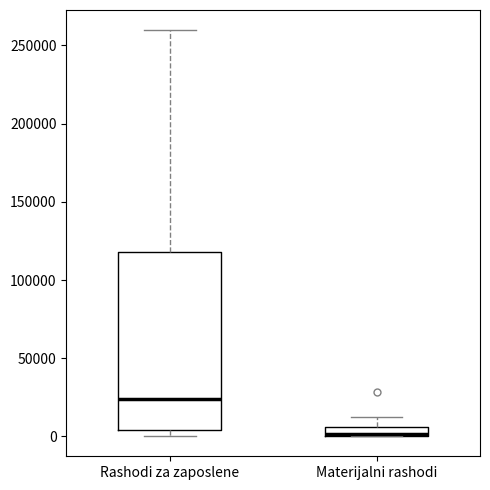

Where is the upper edge of the box for Rashodi za zaposlene on the y-axis? The values are not printed on the chart, so give them approximately, as read against the axis.

120000